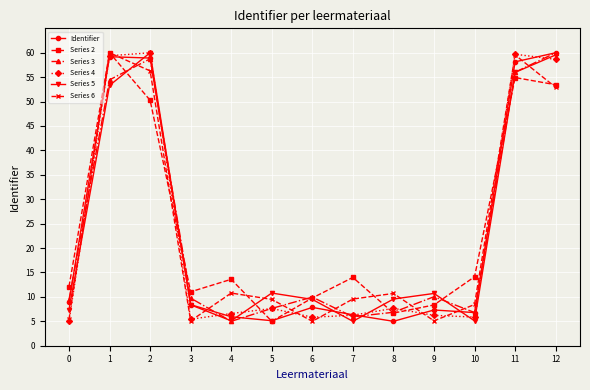

The value of Series 4 at 11 is 94.0. True or false?

False